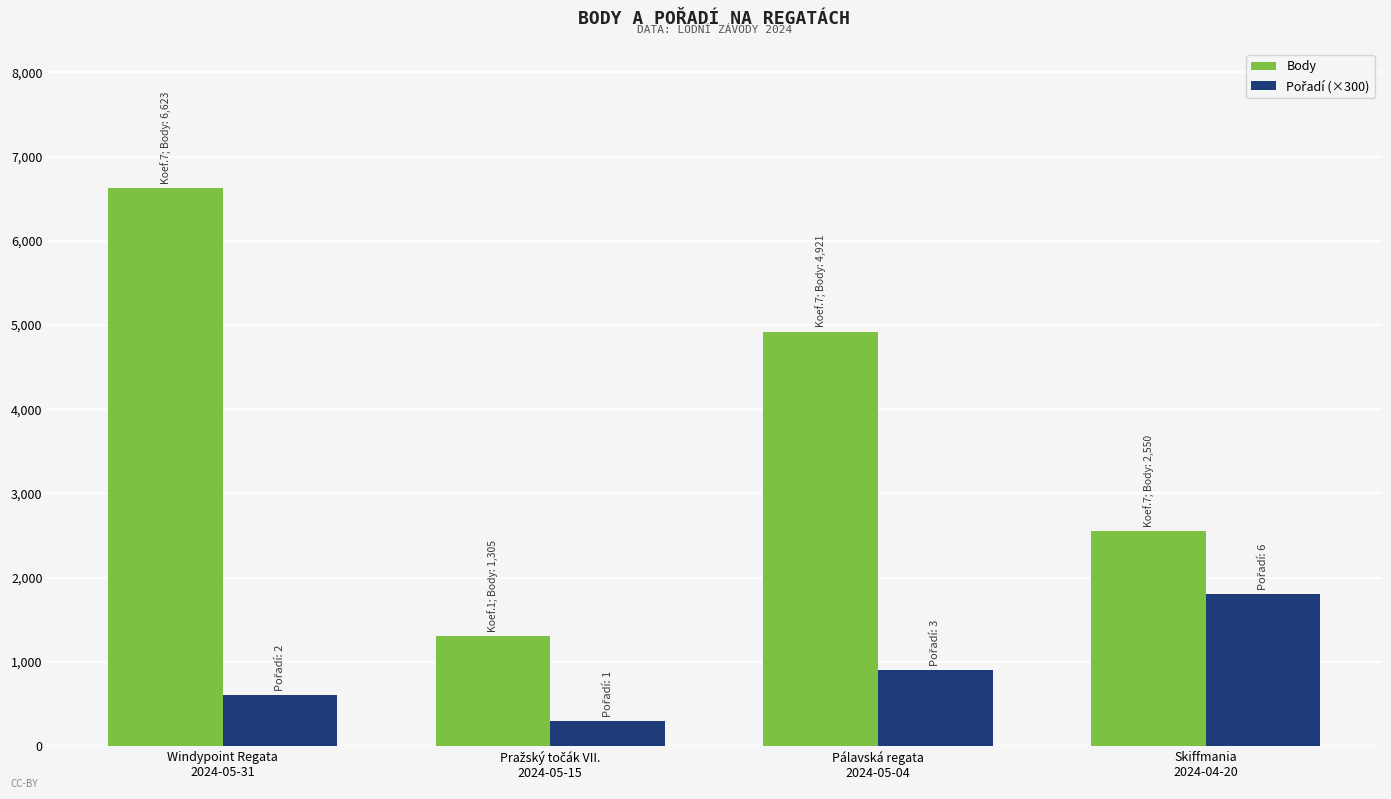

Which series has the widest spread of values?

Body